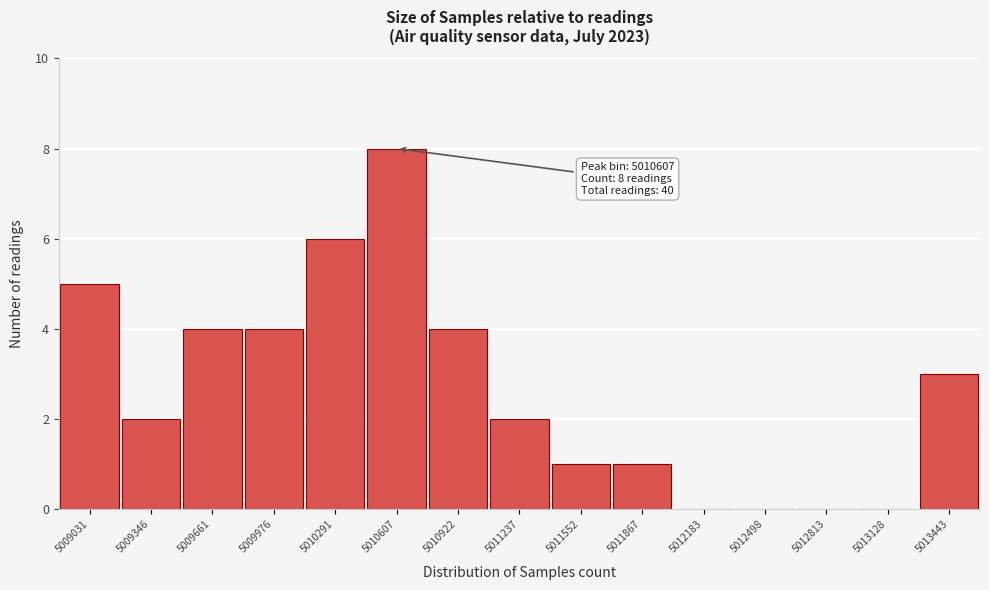

Reading right to left, transcribe all the data shown in this chart.

5013443=3	5013128=0	5012813=0	5012498=0	5012183=0	5011867=1	5011552=1	5011237=2	5010922=4	5010607=8	5010291=6	5009976=4	5009661=4	5009346=2	5009031=5